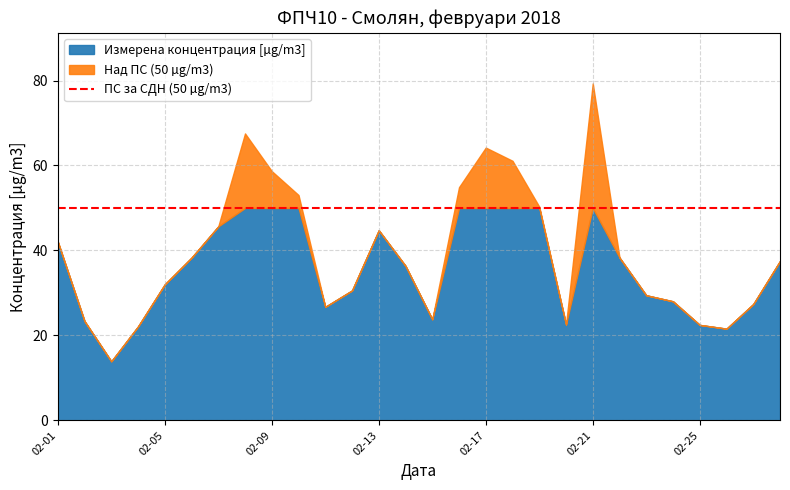

What is the ratio of the value at 2018-02-05 to the value at 2018-02-10?

0.6